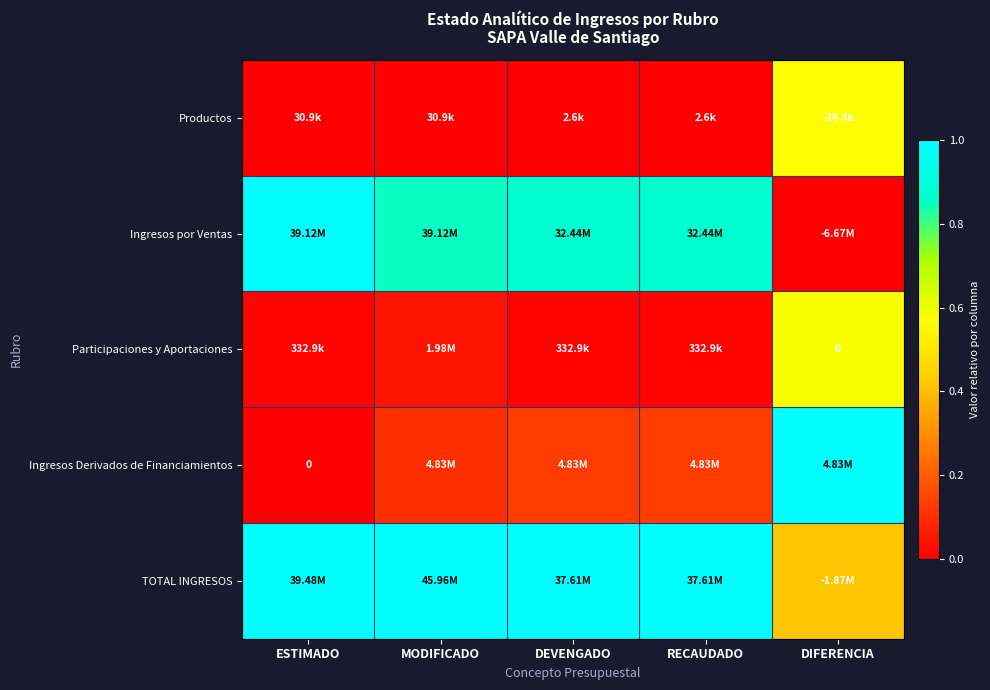

How many data points in Ingresos Derivados de Financiamientos are above 0?

4